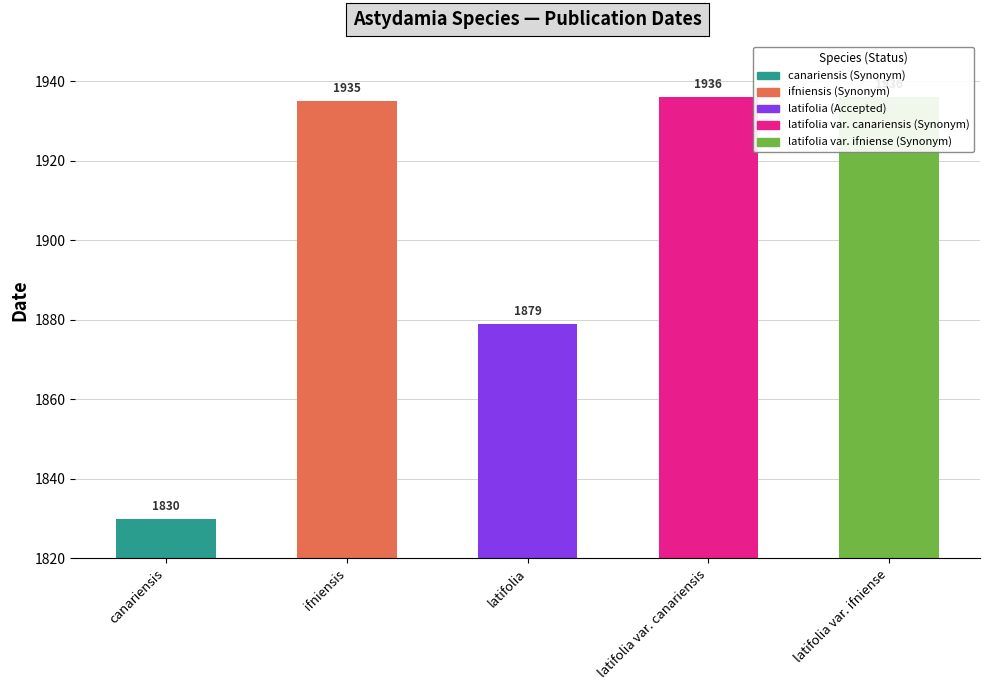

What is the value of the 4th bar from the left?

1936